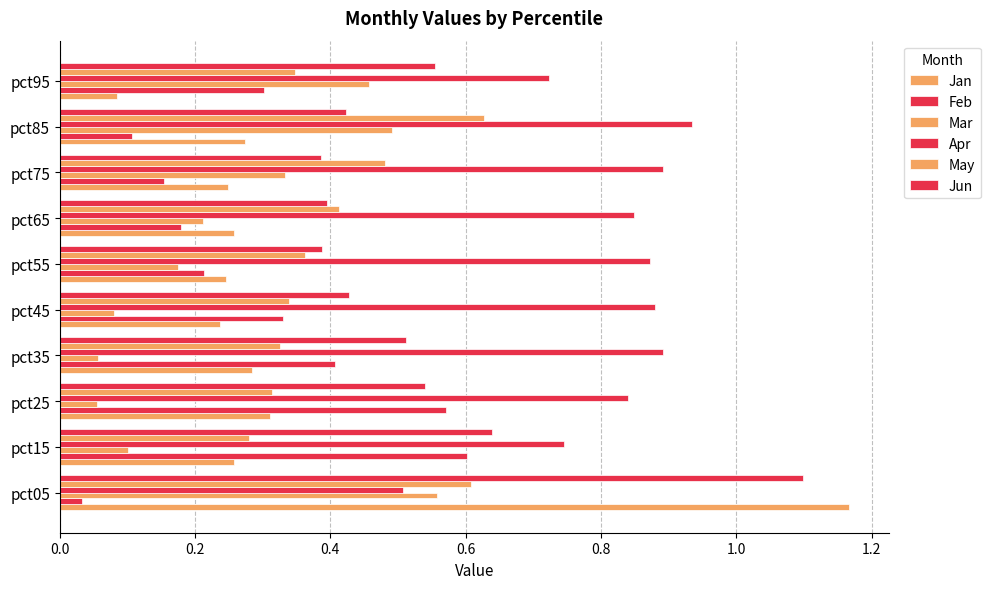

How many data points does each series have?

10